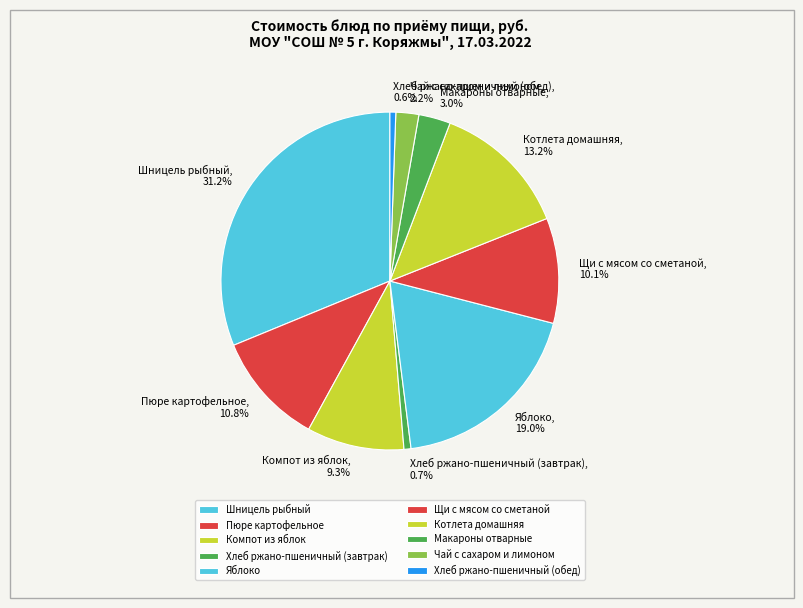

What is the total percentage of Компот из яблок and Котлета домашняя?

22.5%